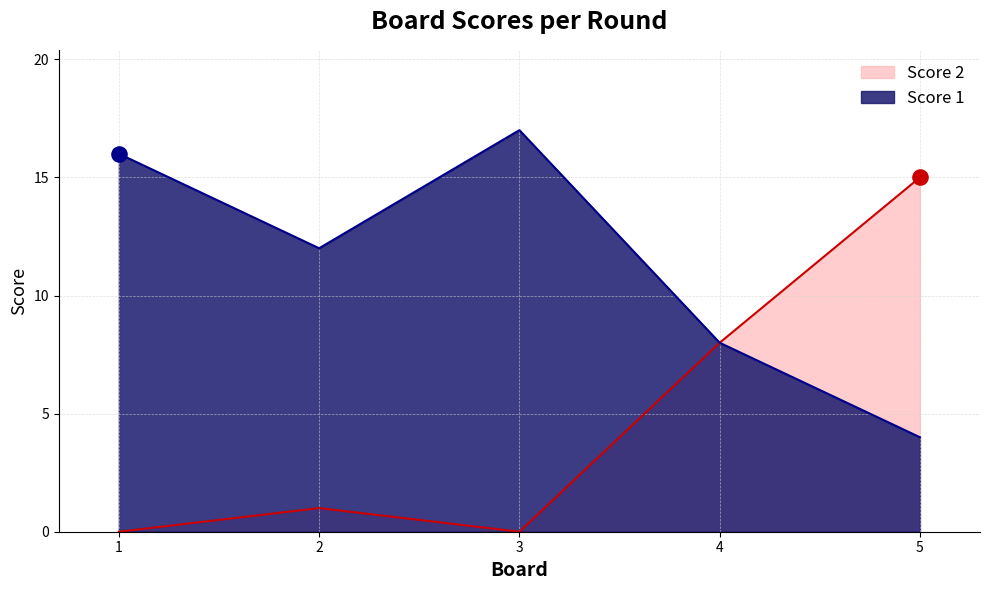

Which series has the largest total across all categories?

Score 1